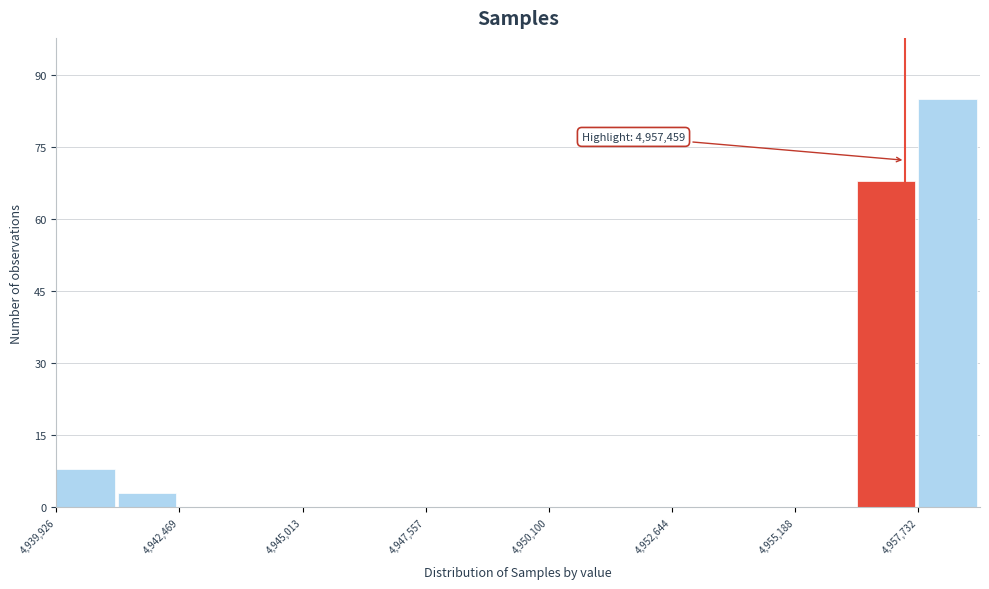

Read against the x-axis, roughly where is the centre of the tallest bar?

4958500